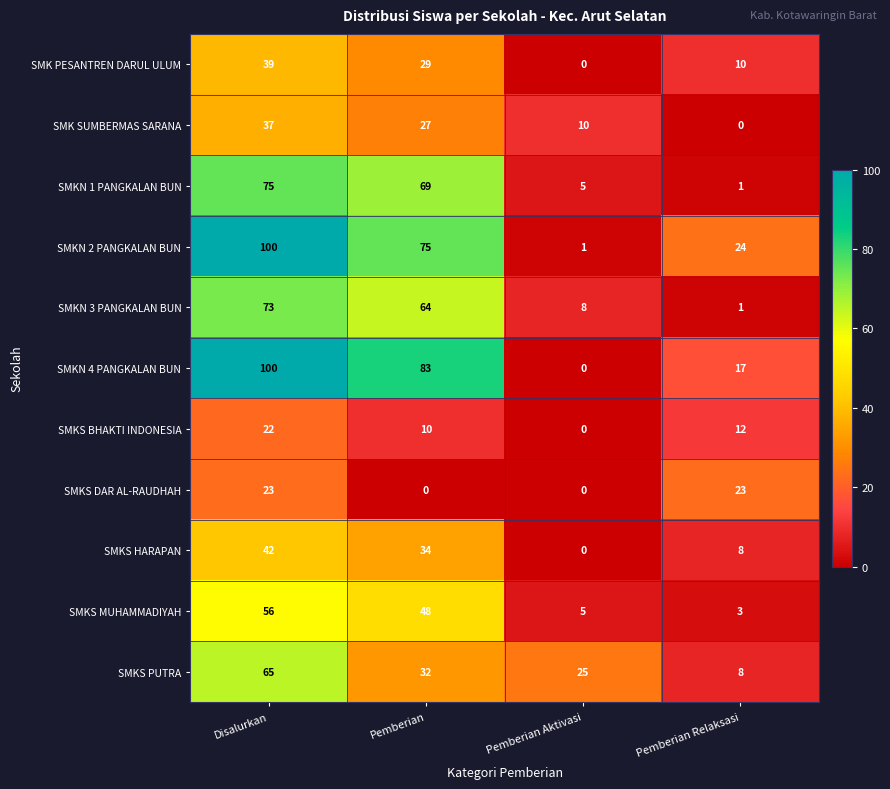

At which label is SMKS PUTRA closest to 36?

Pemberian